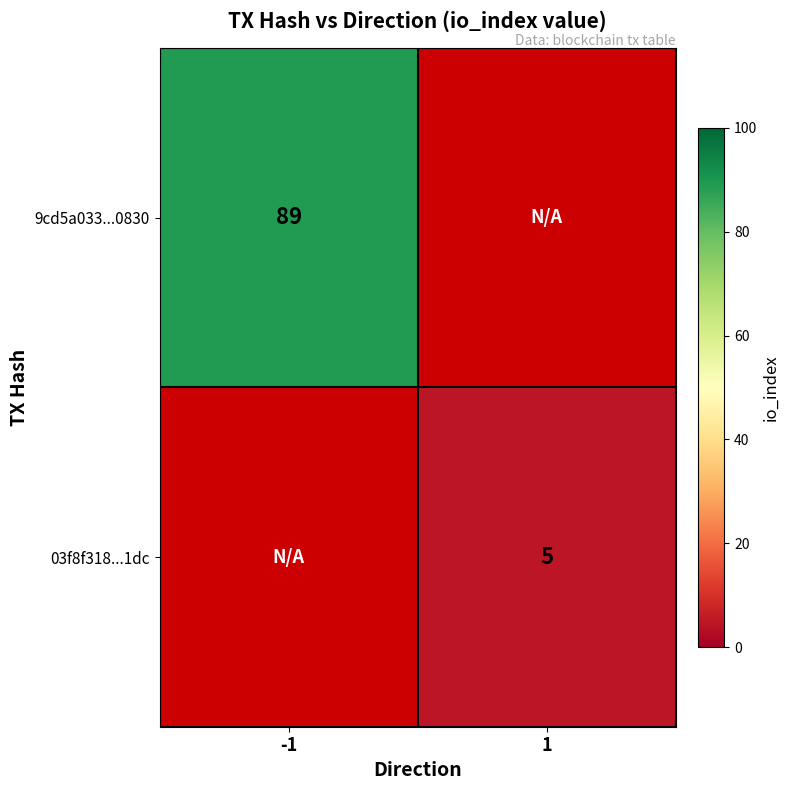

True or false: 03f8f318...1dc has a value of 2 at 1.

False